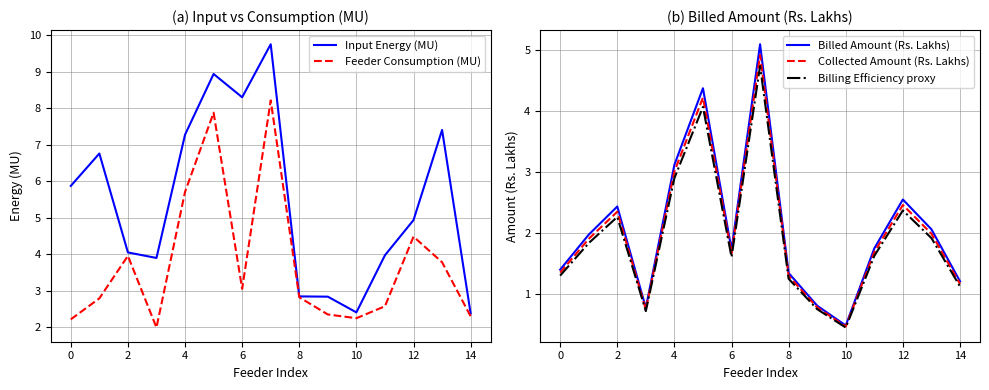

What value does the Feeder Consumption (MU) series have at 2?

4.0